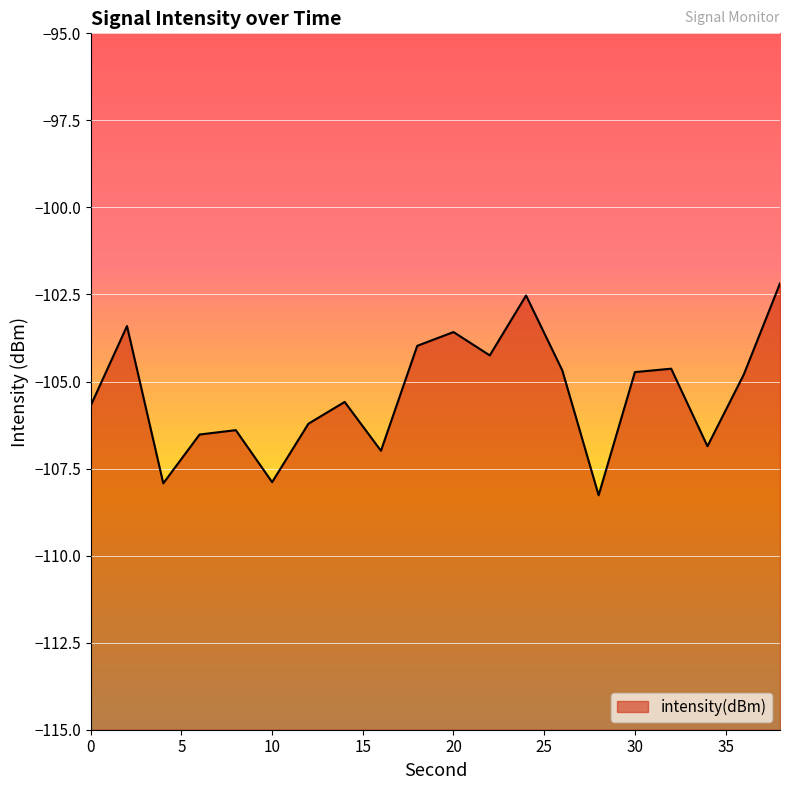

Between 38 and 6, which is larger?

38